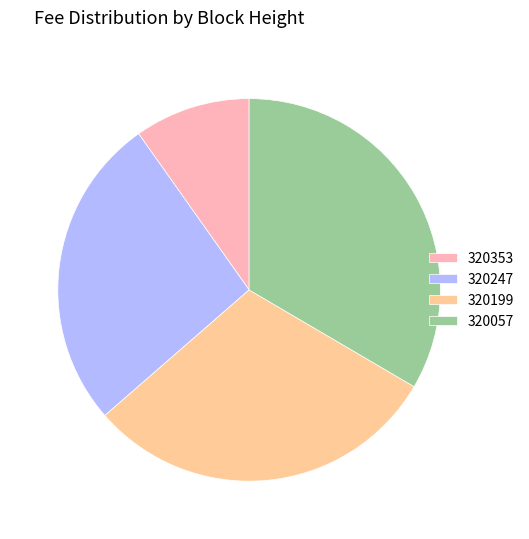

Is 320199 the majority of the pie?

No